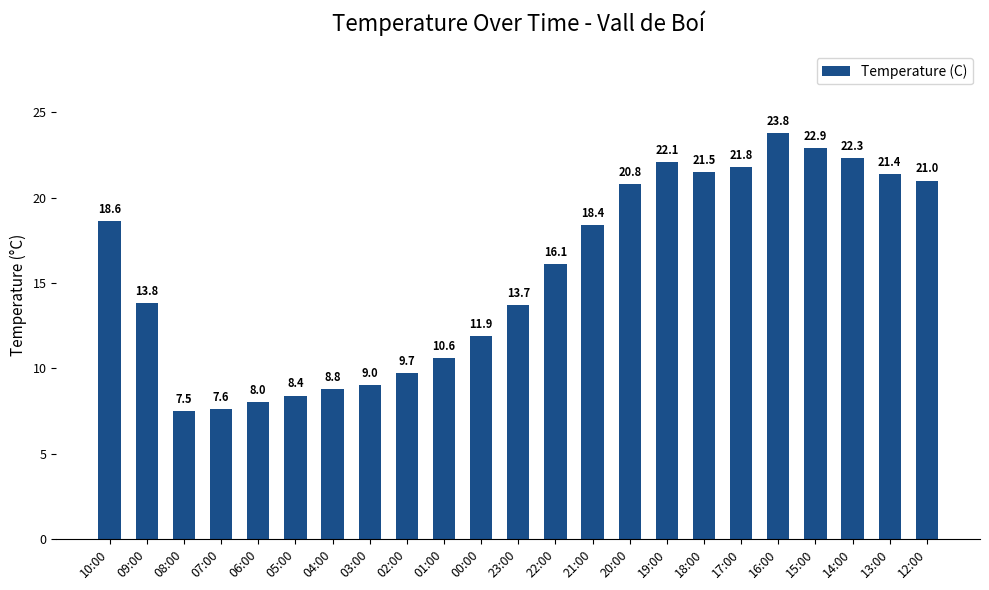

Rank the categories by value from lowest to highest.

08:00, 07:00, 06:00, 05:00, 04:00, 03:00, 02:00, 01:00, 00:00, 23:00, 09:00, 22:00, 21:00, 10:00, 20:00, 12:00, 13:00, 18:00, 17:00, 19:00, 14:00, 15:00, 16:00